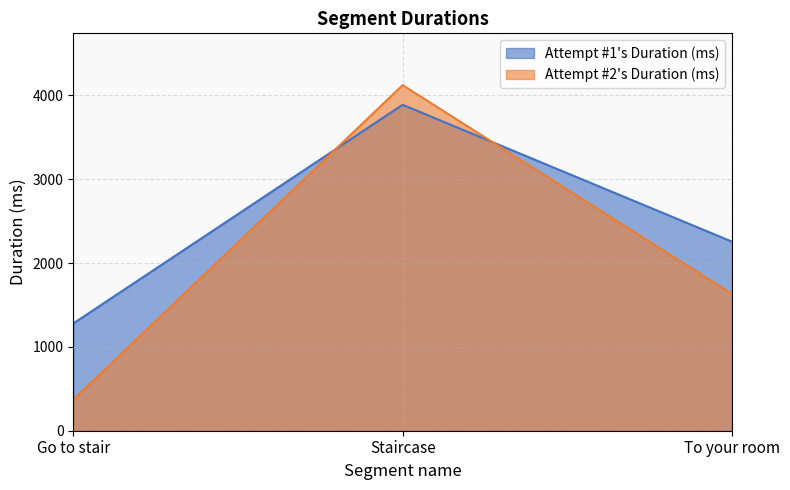

Where does the Attempt #2's Duration (ms) series first go above 1633?

Staircase